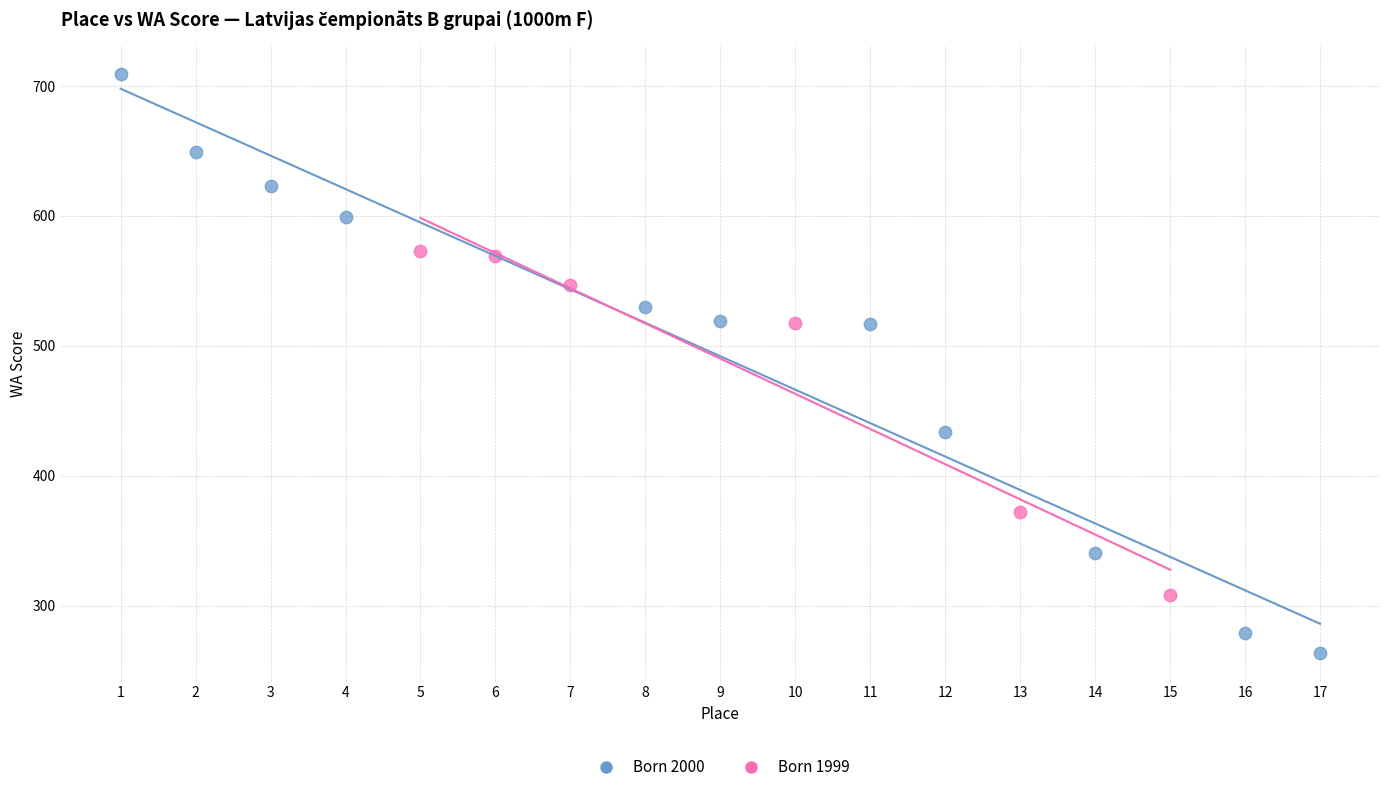

Which series contains the highest Y value?

Born 2000